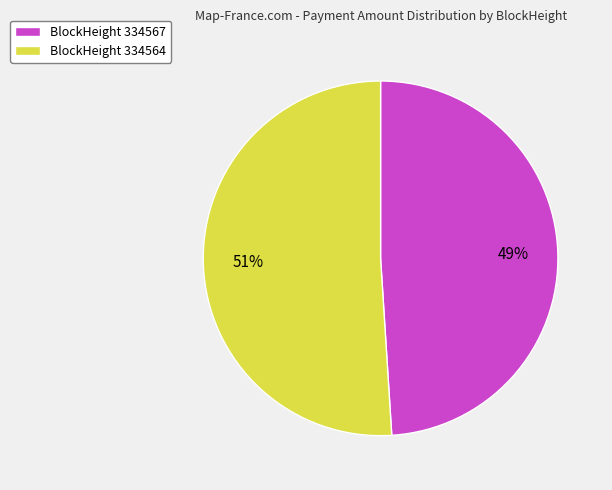

Do BlockHeight 334567 and BlockHeight 334564 together represent more than half of the pie?

Yes